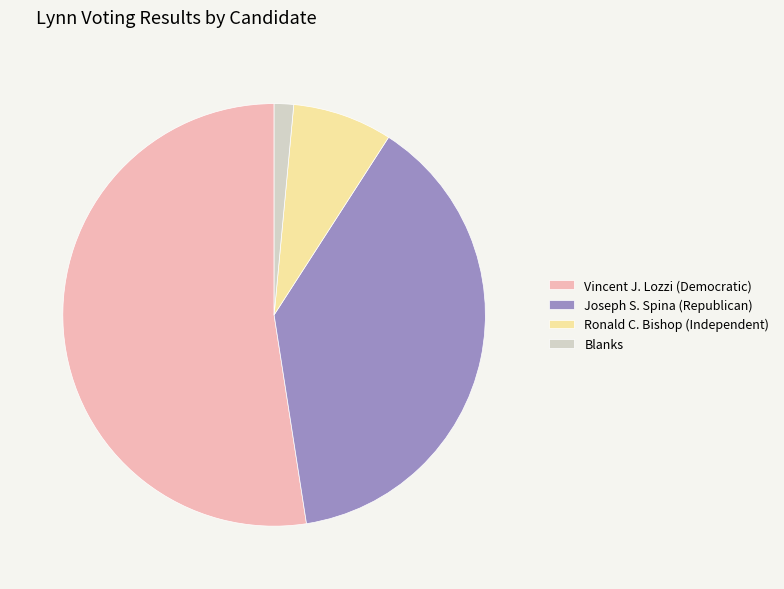

The Vincent J. Lozzi (Democratic) slice represents 40% of the pie. True or false?

False